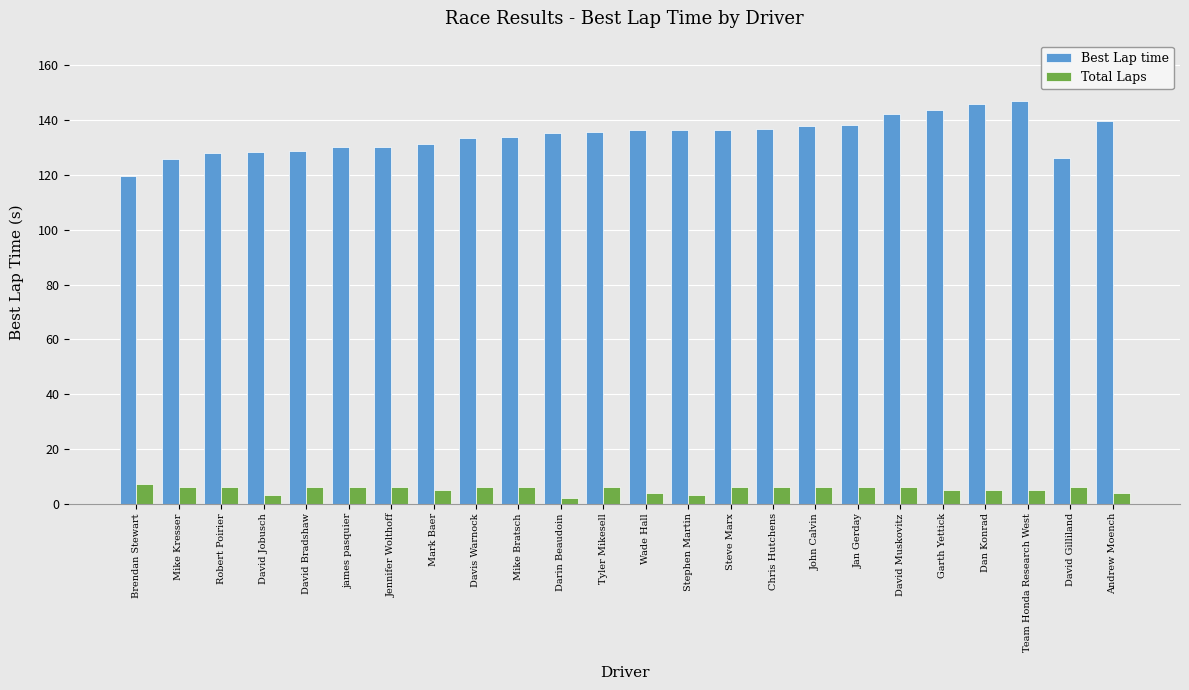

What is the maximum value shown in the chart?

147.0